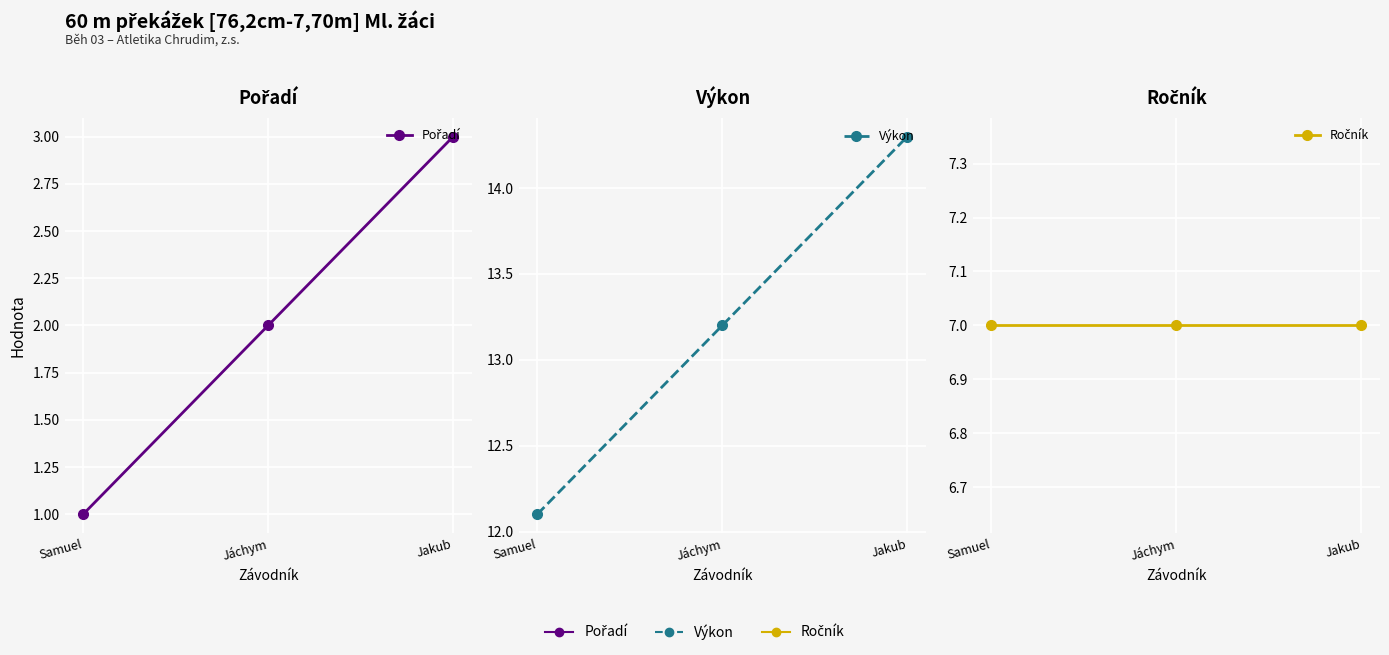

Rank the categories by Výkon value from highest to lowest.

Jakub, Jáchym, Samuel